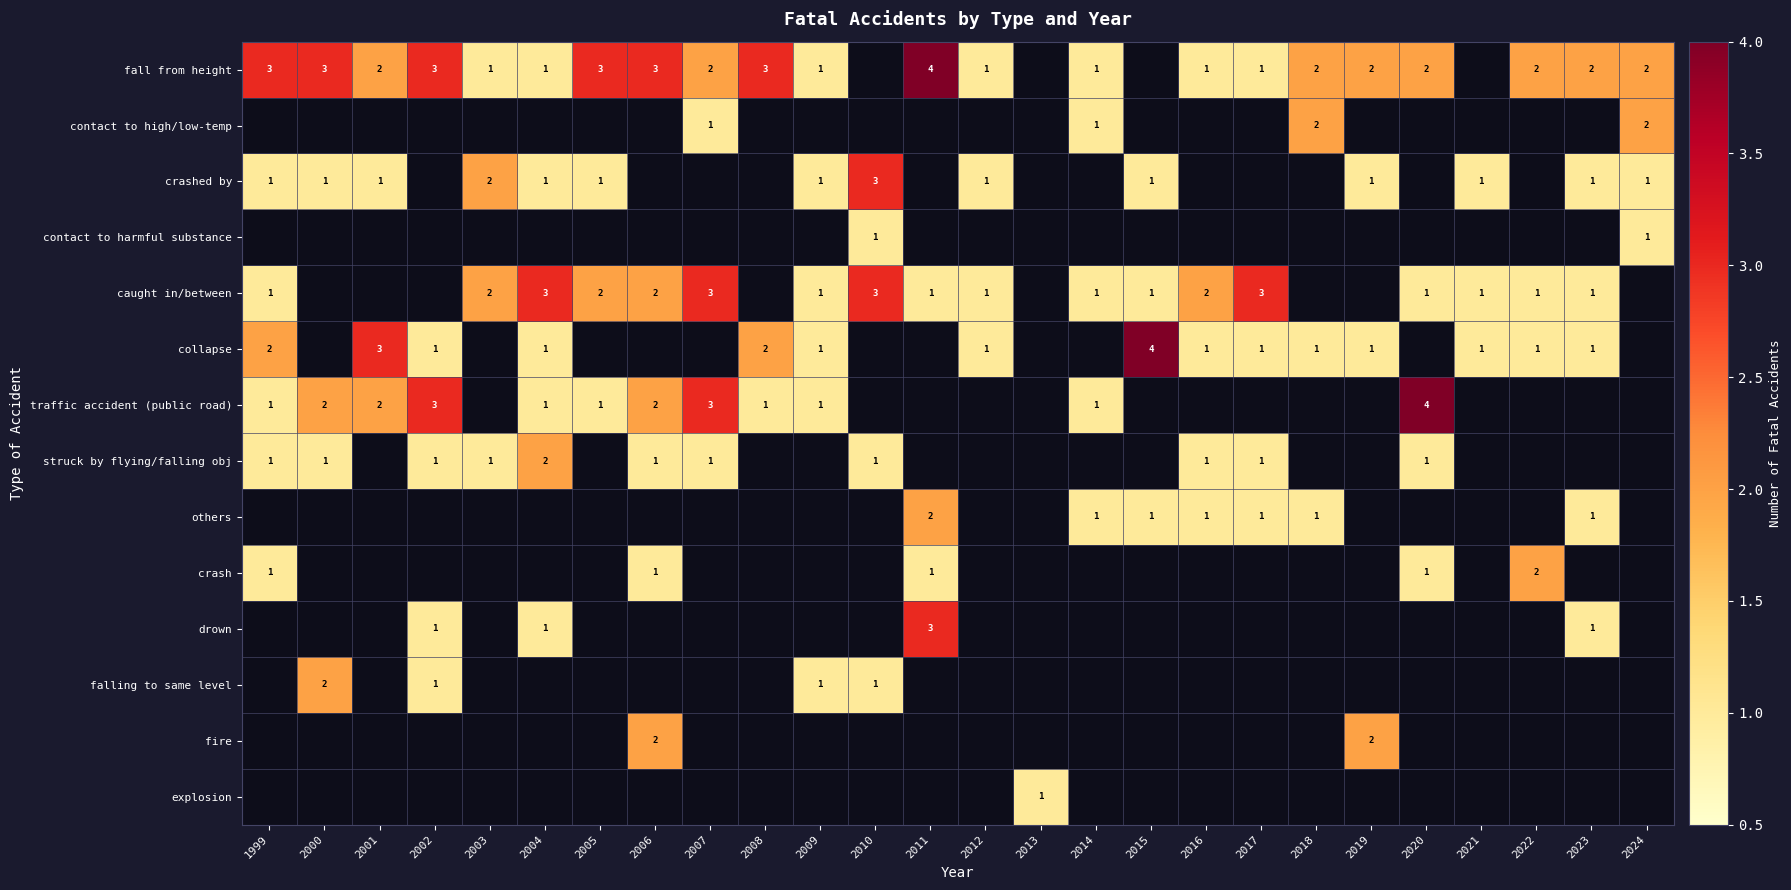

The value of caught in/between at 2023 is 1. True or false?

True